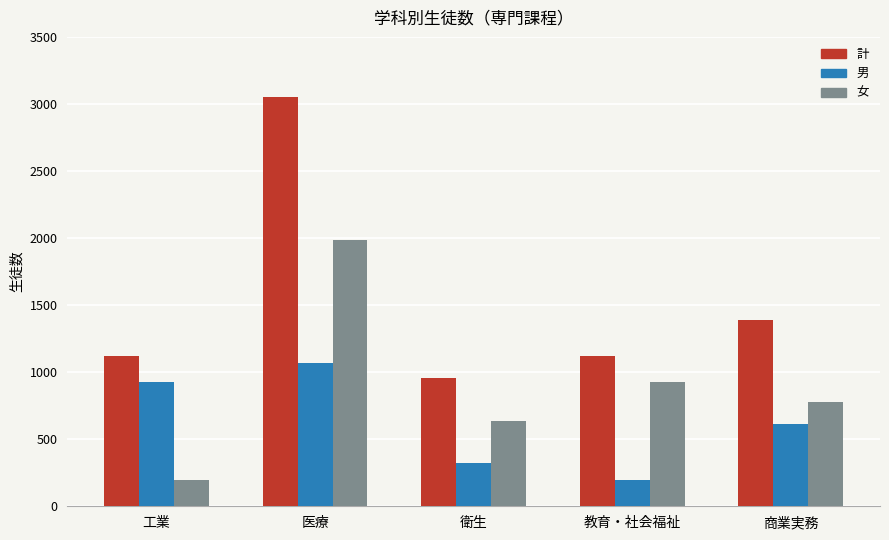

What is the maximum value for 男?

1066